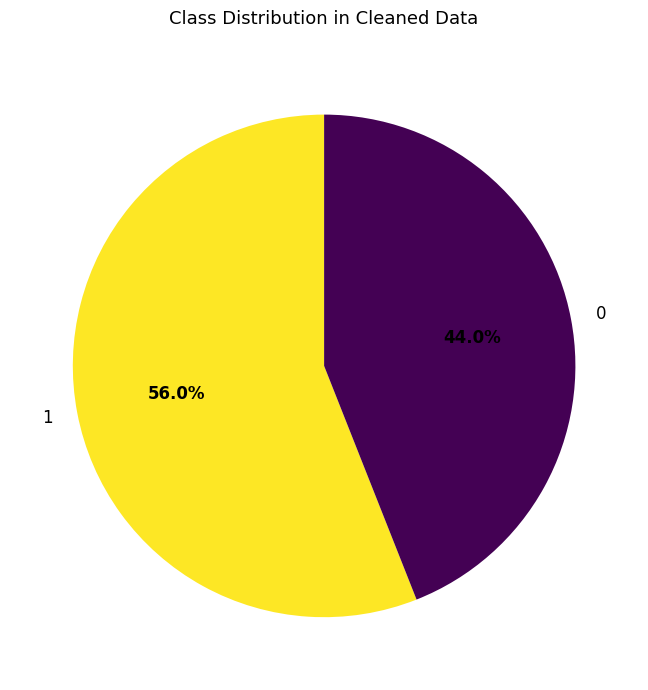

How many slices are in this pie chart?

2